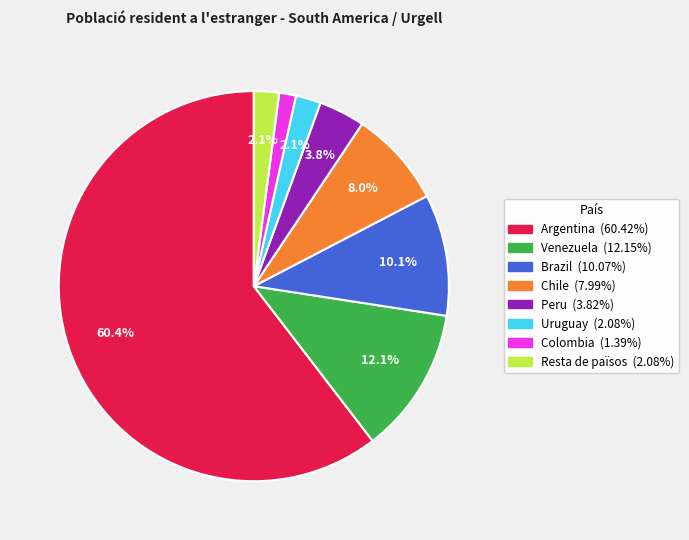

To the nearest percent, what portion does Venezuela represent?

12%